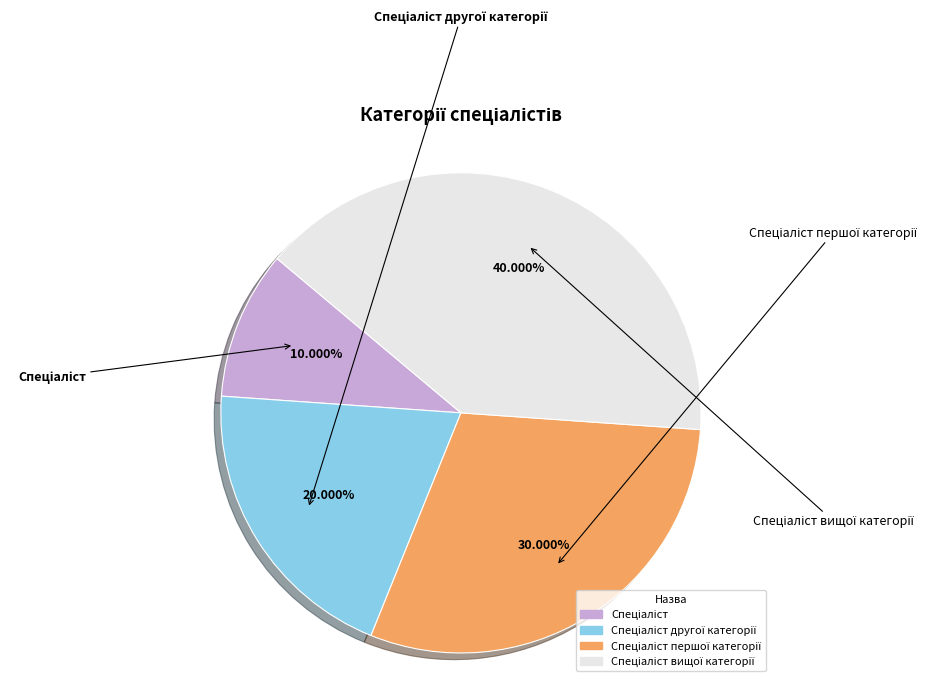

Is there any slice that represents more than half of the pie?

No